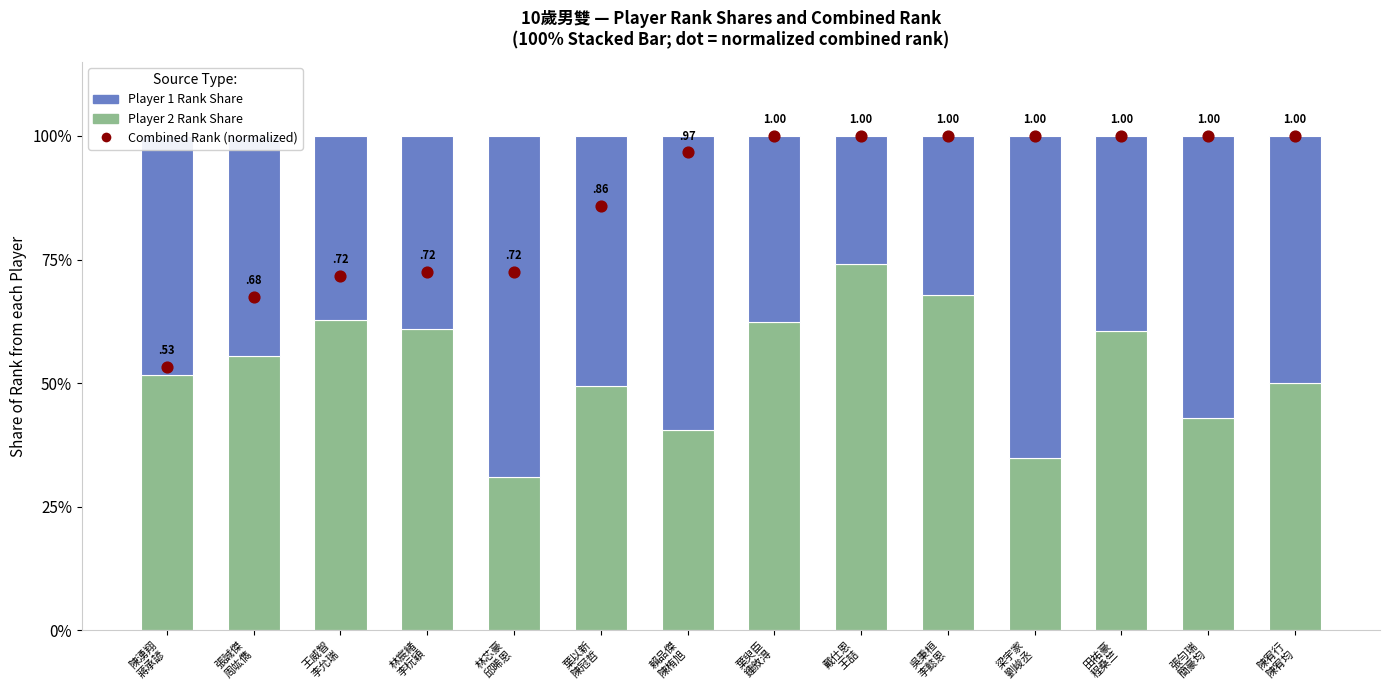

Is the value of Player 2 Rank Share at 王威智
李允瑞 greater than the value of Player 1 Rank Share at 張勻瑞
簡豪均?

Yes